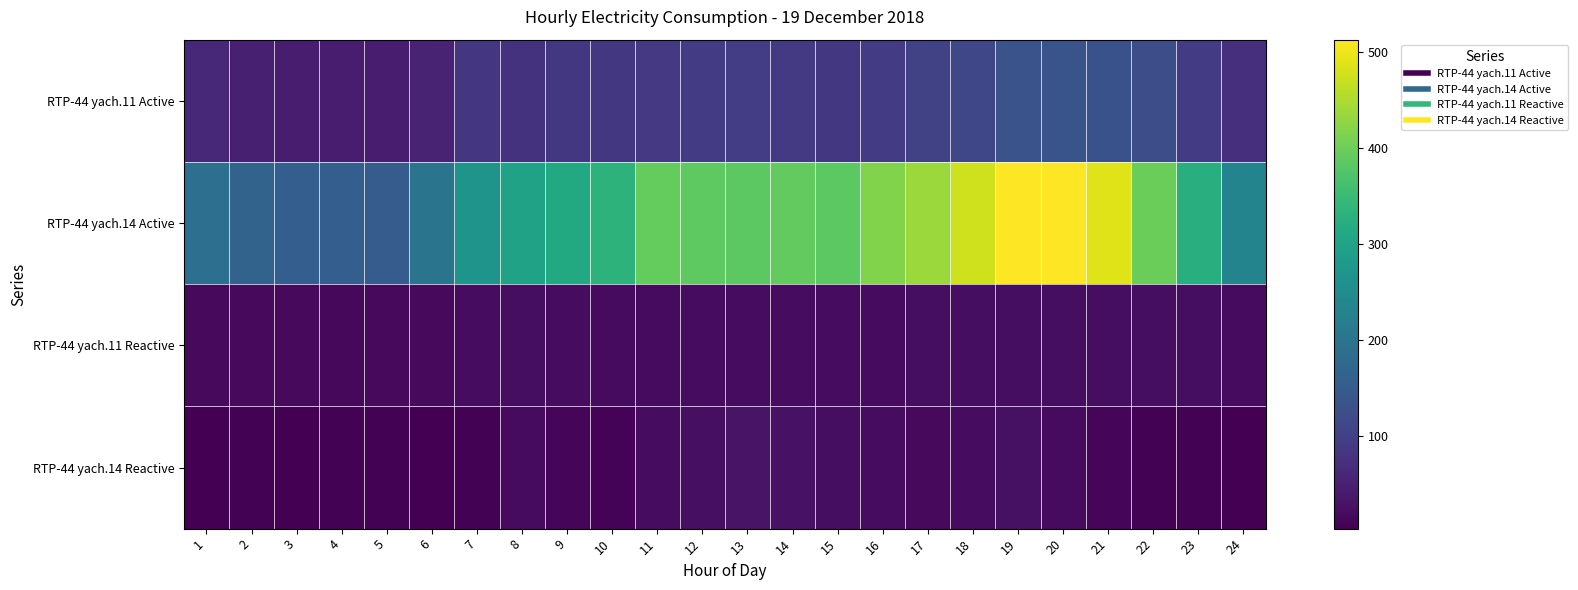

Rank the series at 15 from lowest to highest value.

RTP-44 yach.11 Reactive, RTP-44 yach.14 Reactive, RTP-44 yach.11 Active, RTP-44 yach.14 Active